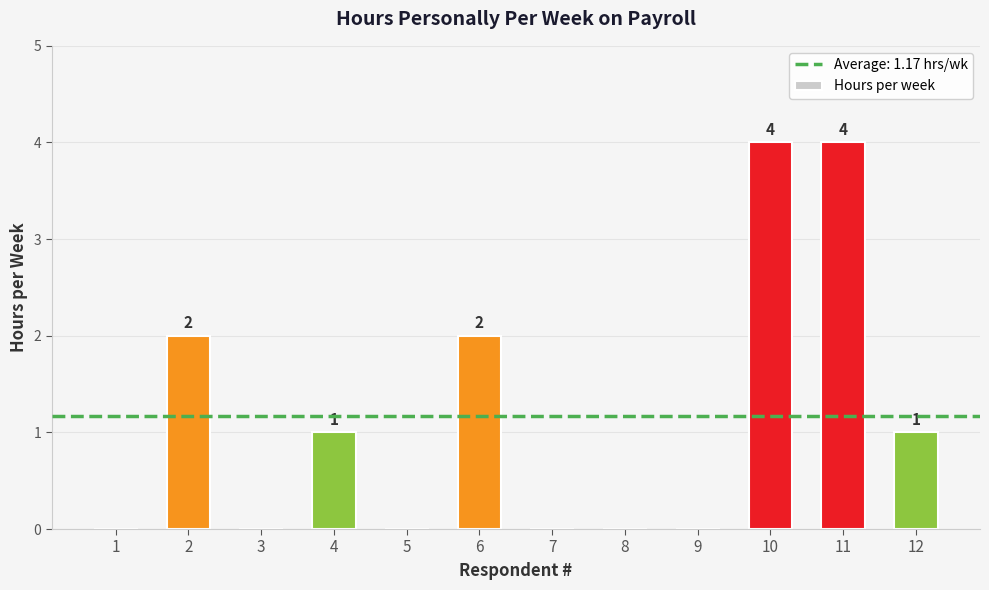

Is it true that the value at 10 is 5?

False